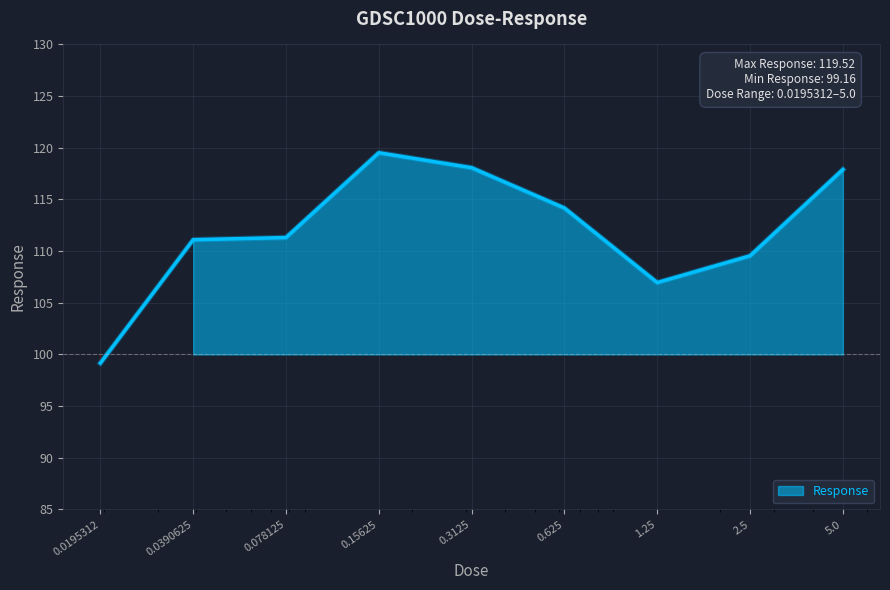

Where does the data first go above 111?

0.0390625